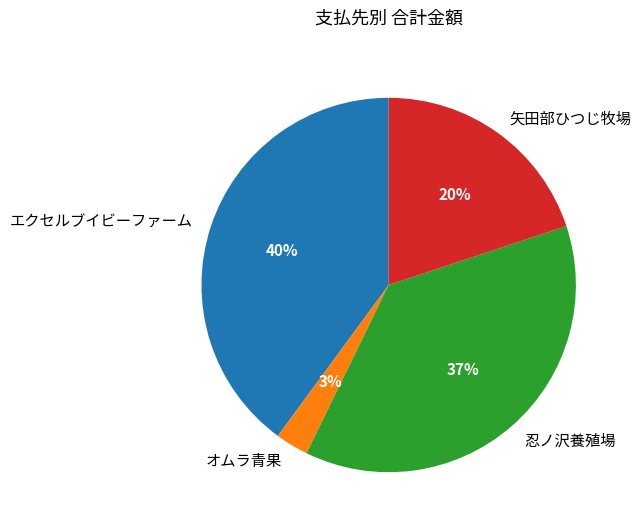

Count the number of slices in the pie.

4